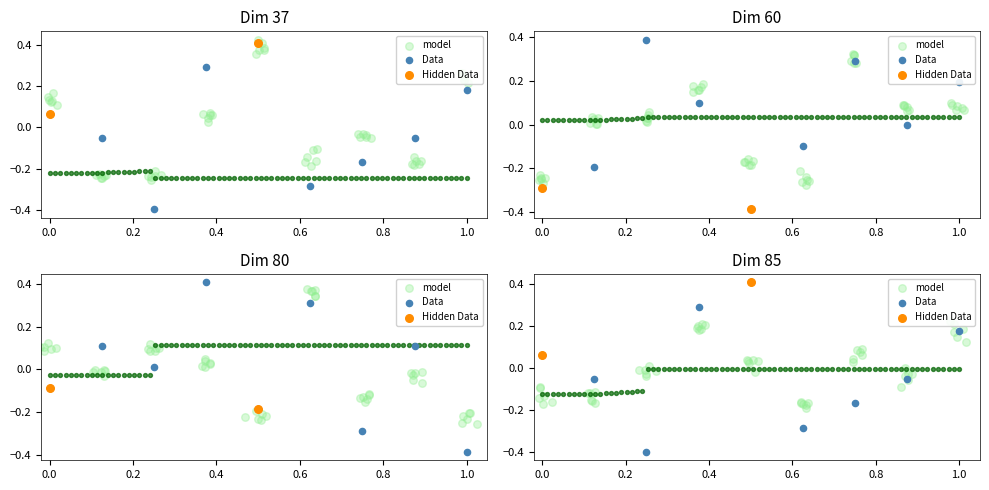

What is the total value across all series at 8?

0.1